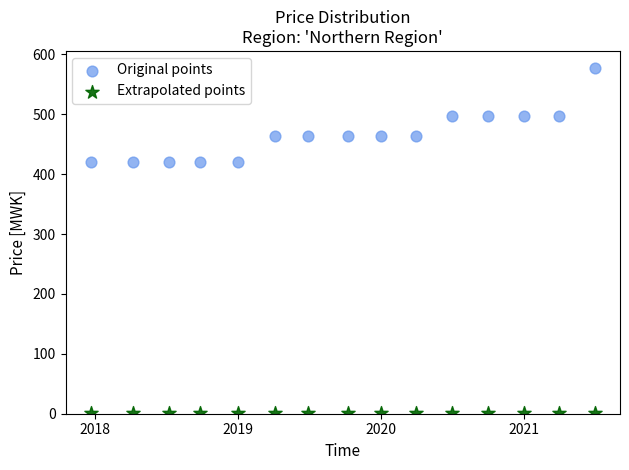

Which series reaches the minimum Y coordinate?

Extrapolated points